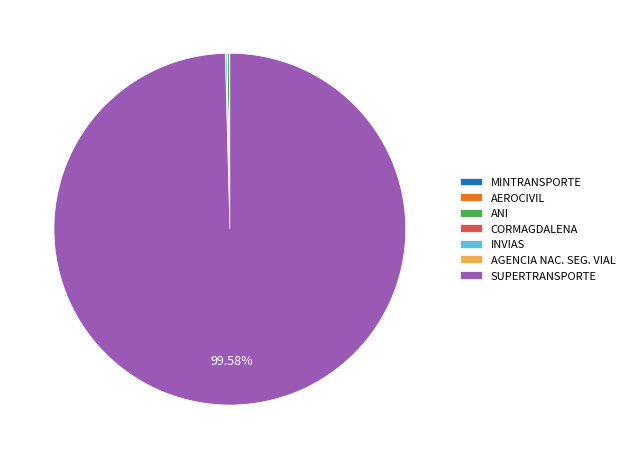

Which slice is the largest?

SUPERTRANSPORTE